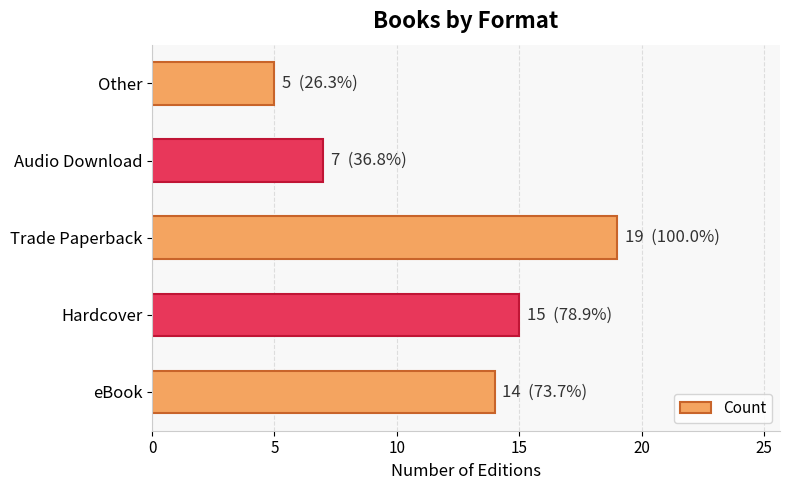

Rank the categories by value from highest to lowest.

Trade Paperback, Hardcover, eBook, Audio Download, Other